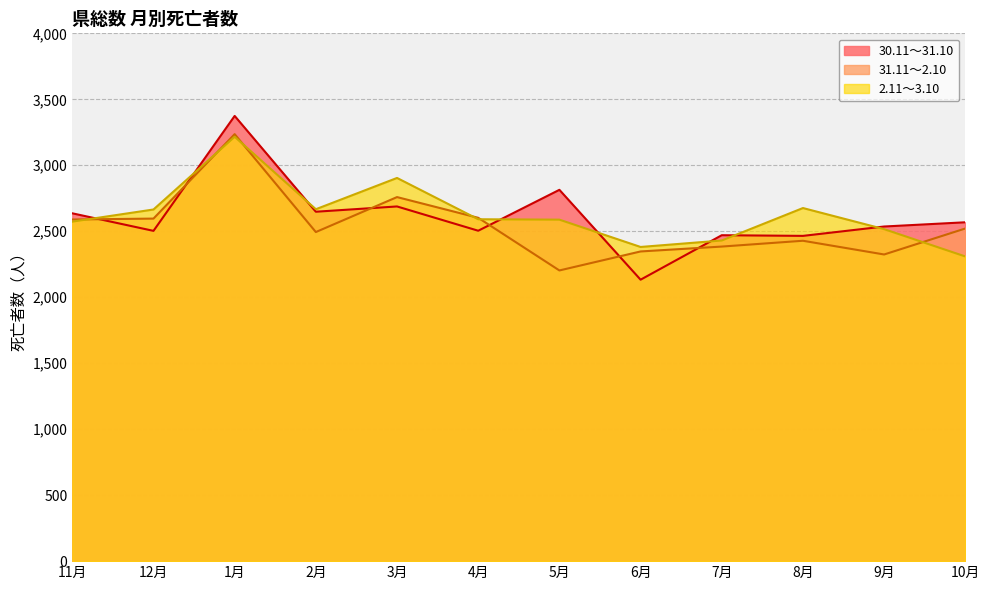

What position from the right is 12月?

11